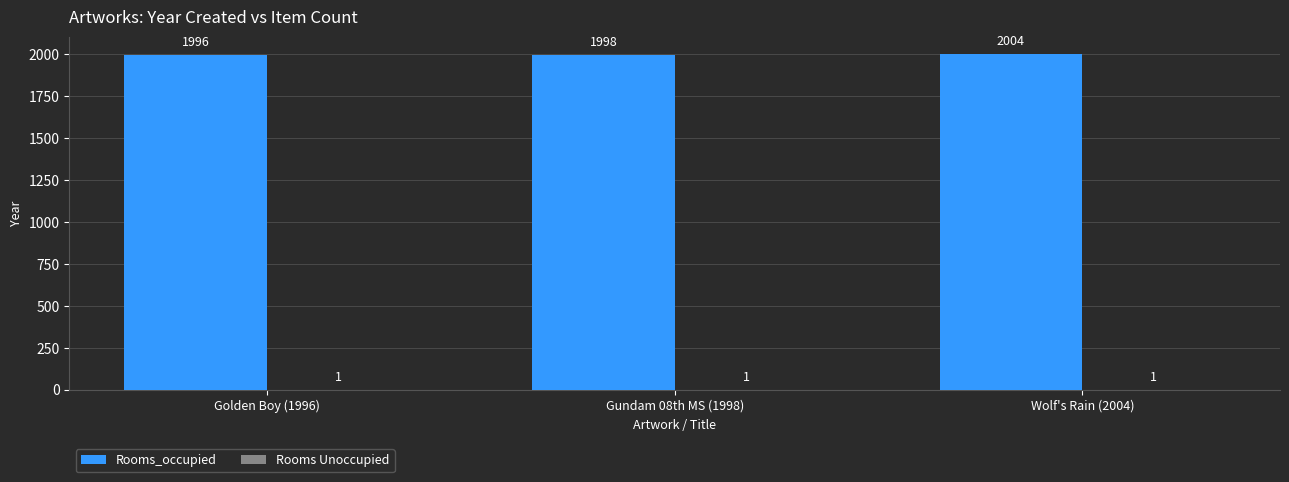

Which series changed the most between Gundam 08th MS (1998) and Wolf's Rain (2004)?

Rooms_occupied